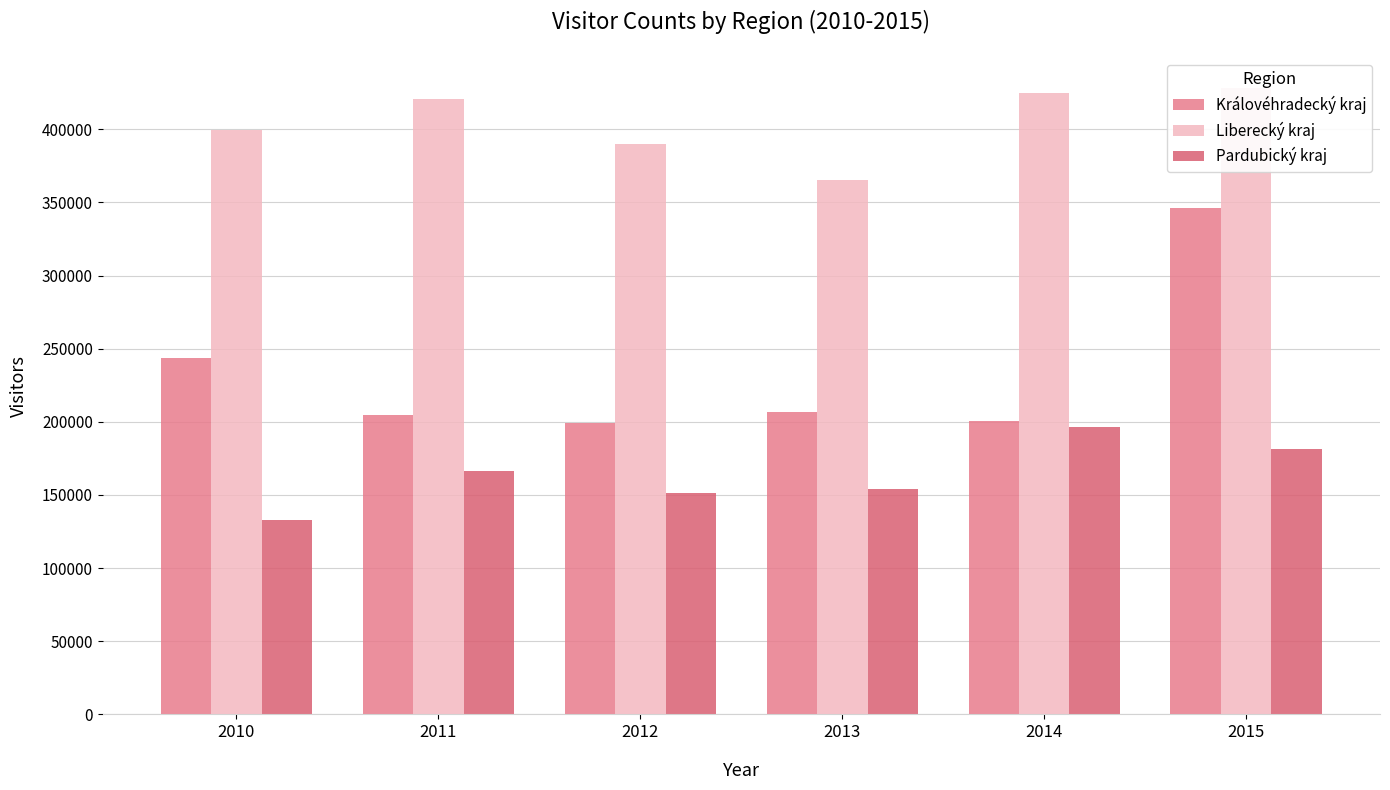

Which label corresponds to the smallest value in the chart?

2010